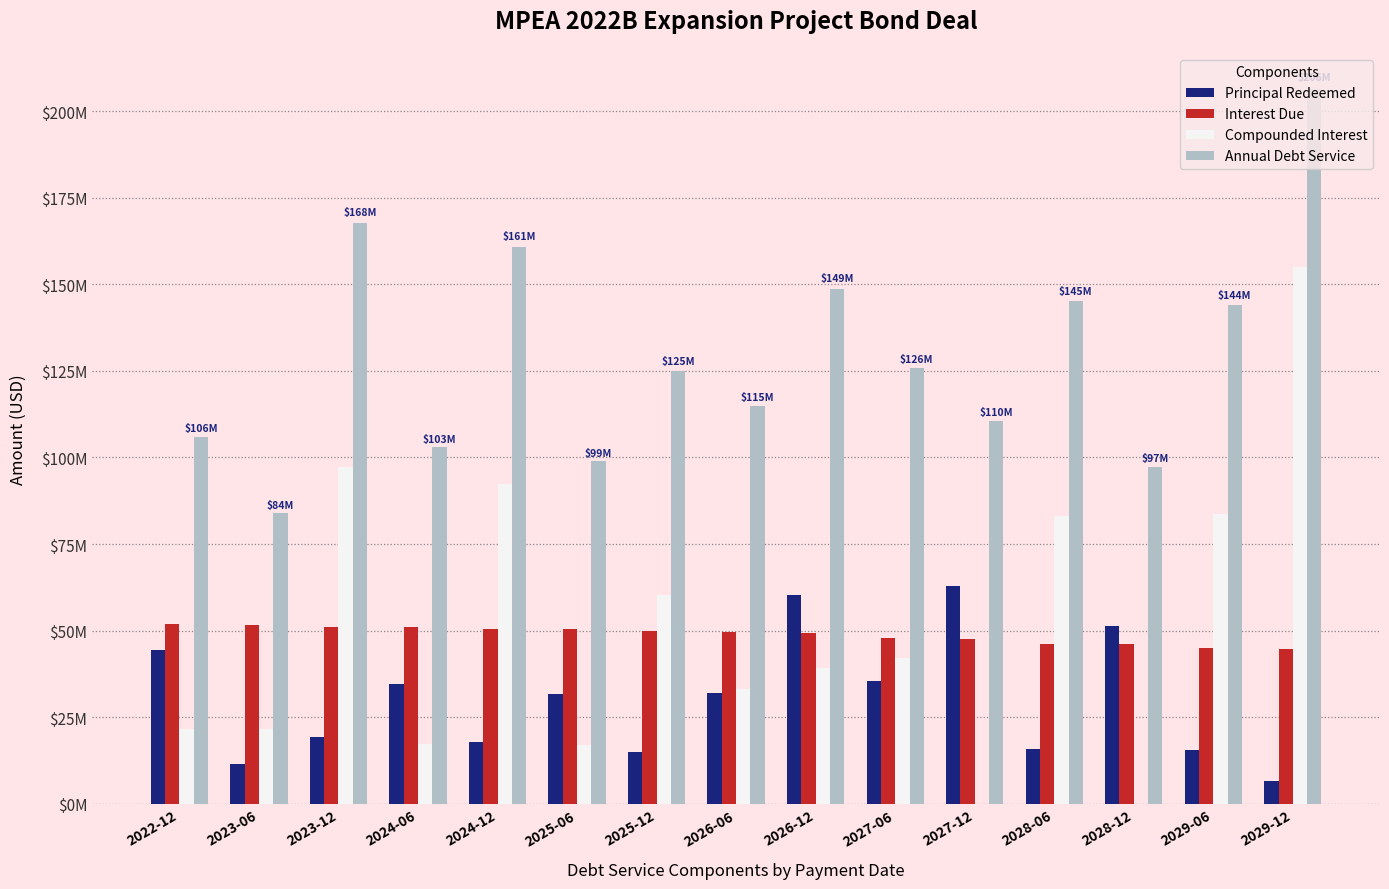

What is the value of the Interest Due bar at the 6th from the left?

50347925.1